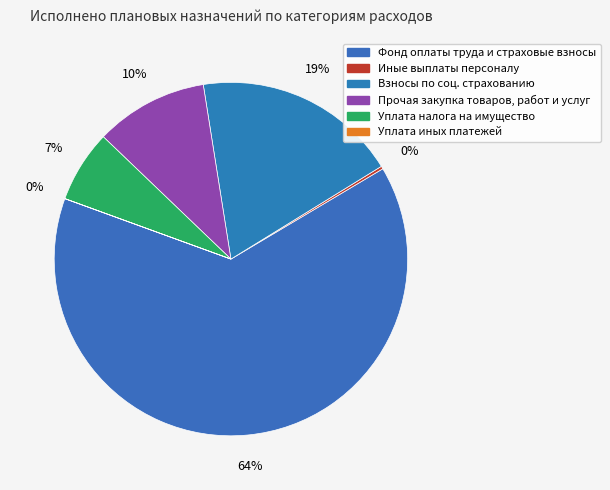

What is the largest slice in the pie chart?

Фонд оплаты труда и страховые взносы